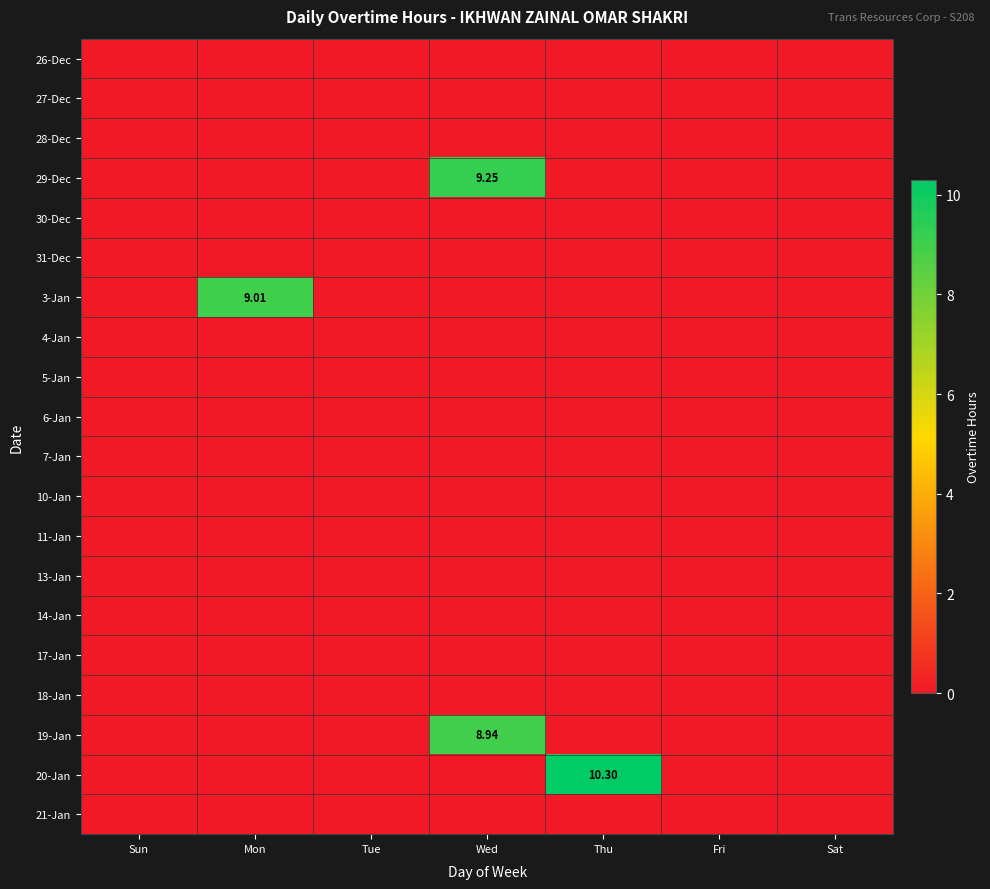

At which label does 7-Jan reach its peak?

Sun